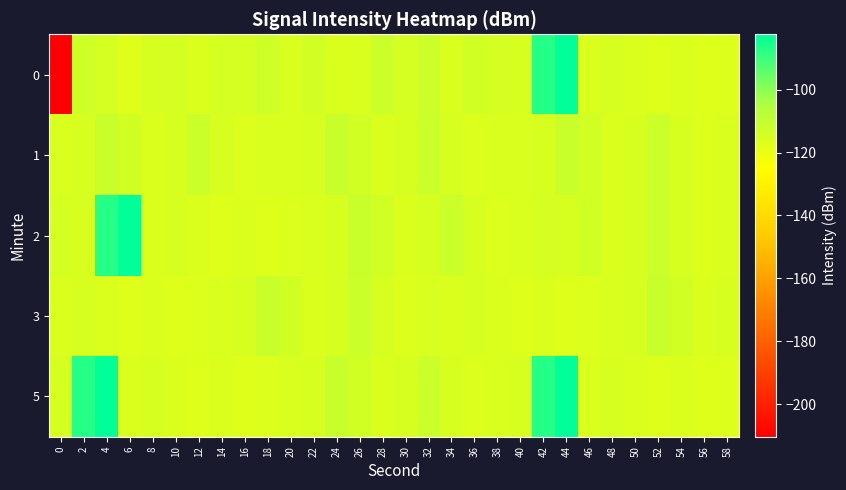

Reading left to right, extract all data points from this chart.

0: 0=-210.4	2=-113.3	4=-114.5	6=-117.8	8=-115.3	10=-114.8	12=-116.3	14=-114.8	16=-114.8	18=-113.2	20=-115.4	22=-114.1	24=-116.2	26=-115.7	28=-112.0	30=-114.8	32=-112.8	34=-115.6	36=-113.7	38=-114.5	40=-115.2	42=-86.9	44=-82.3	46=-116.1	48=-115.0	50=-116.0	52=-116.9	54=-115.9	56=-116.9	58=-116.5
1: 0=-115.6	2=-115.2	4=-111.5	6=-113.7	8=-116.3	10=-115.2	12=-112.3	14=-115.3	16=-116.4	18=-115.8	20=-115.8	22=-115.2	24=-111.5	26=-113.7	28=-116.3	30=-115.2	32=-112.3	34=-115.3	36=-116.4	38=-115.8	40=-115.6	42=-115.2	44=-111.5	46=-113.7	48=-116.3	50=-115.2	52=-112.3	54=-115.3	56=-116.4	58=-115.8
2: 0=-114.5	2=-115.2	4=-86.9	6=-82.3	8=-116.1	10=-115.0	12=-116.0	14=-116.9	16=-115.9	18=-116.9	20=-116.5	22=-115.6	24=-115.2	26=-111.5	28=-113.7	30=-116.3	32=-115.2	34=-112.3	36=-115.3	38=-116.4	40=-115.8	42=-114.5	44=-115.2	46=-113.7	48=-116.3	50=-115.2	52=-112.3	54=-115.3	56=-116.4	58=-115.8
3: 0=-116.1	2=-115.0	4=-116.0	6=-116.9	8=-115.9	10=-116.9	12=-116.5	14=-115.6	16=-115.2	18=-111.5	20=-113.7	22=-116.3	24=-115.2	26=-112.3	28=-115.3	30=-116.4	32=-115.8	34=-116.1	36=-115.0	38=-116.0	40=-116.9	42=-115.9	44=-116.9	46=-116.5	48=-115.6	50=-115.2	52=-111.5	54=-113.7	56=-116.3	58=-115.2
5: 0=-115.2	2=-86.9	4=-82.3	6=-116.1	8=-115.0	10=-116.0	12=-116.9	14=-115.9	16=-116.9	18=-116.5	20=-115.6	22=-115.2	24=-111.5	26=-113.7	28=-116.3	30=-115.2	32=-112.3	34=-115.3	36=-116.4	38=-115.8	40=-115.2	42=-86.9	44=-82.3	46=-116.1	48=-115.0	50=-116.0	52=-116.9	54=-115.9	56=-116.9	58=-116.5